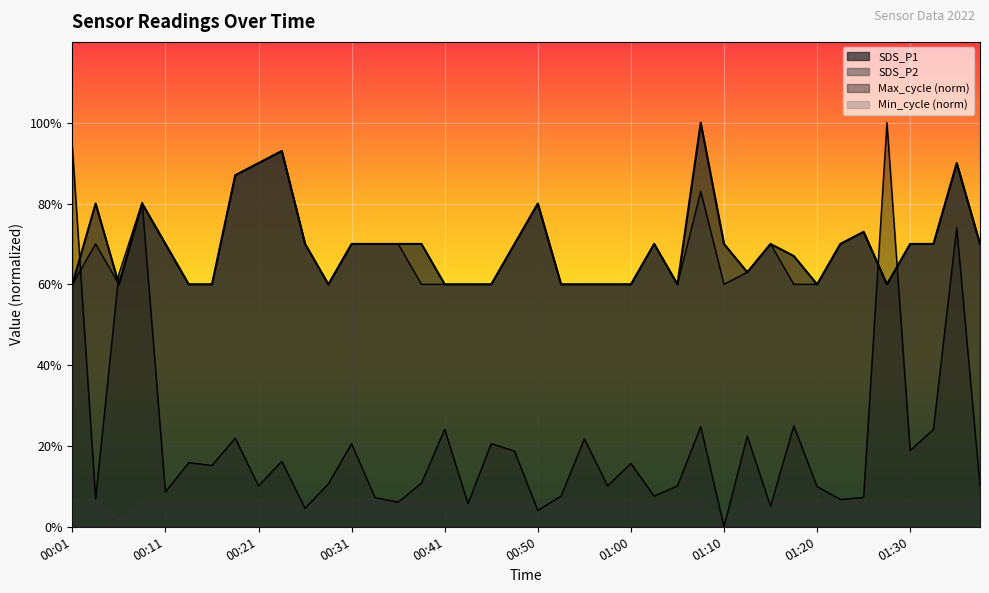

Rank the categories by SDS_P1 value from highest to lowest.

01:08, 00:23, 00:21, 01:35, 00:19, 00:04, 00:09, 00:50, 01:25, 00:11, 00:26, 00:31, 00:33, 00:36, 00:38, 00:48, 01:03, 01:10, 01:15, 01:22, 01:30, 01:32, 01:37, 01:17, 01:12, 00:01, 00:06, 00:14, 00:16, 00:28, 00:41, 00:43, 00:45, 00:53, 00:55, 00:58, 01:00, 01:05, 01:20, 01:27